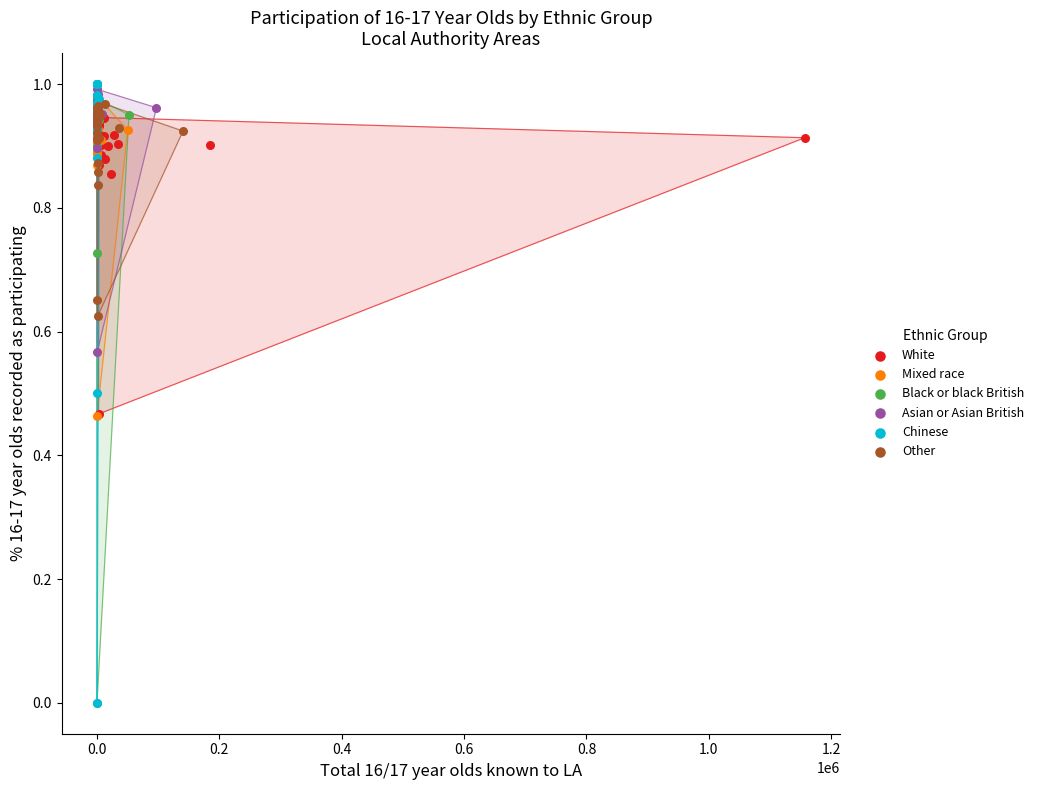

Which series has the largest Y range (max minus min)?

Chinese